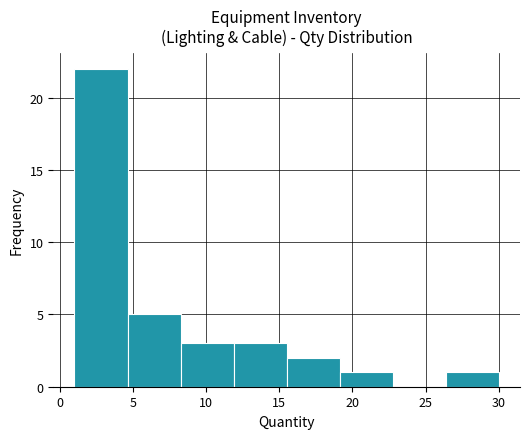

Reading left to right, list every bar in this chart as the range it spans on the x-axis followed by its height. Neither the bar edges nor the heights are printed on the chart, so give them approximately, as read against the axes.

1.0 to 4.5: 22
4.5 to 8.5: 5
8.5 to 12.0: 3
12.0 to 15.5: 3
15.5 to 19.0: 2
19.0 to 23.0: 1
23.0 to 26.5: 0
26.5 to 30.0: 1